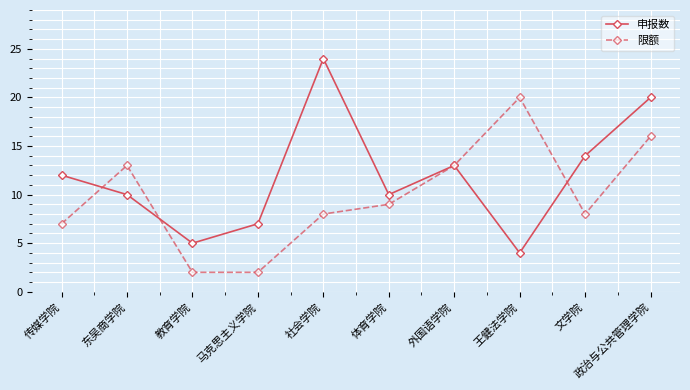

The value of 限额 at 传媒学院 is 7. True or false?

True